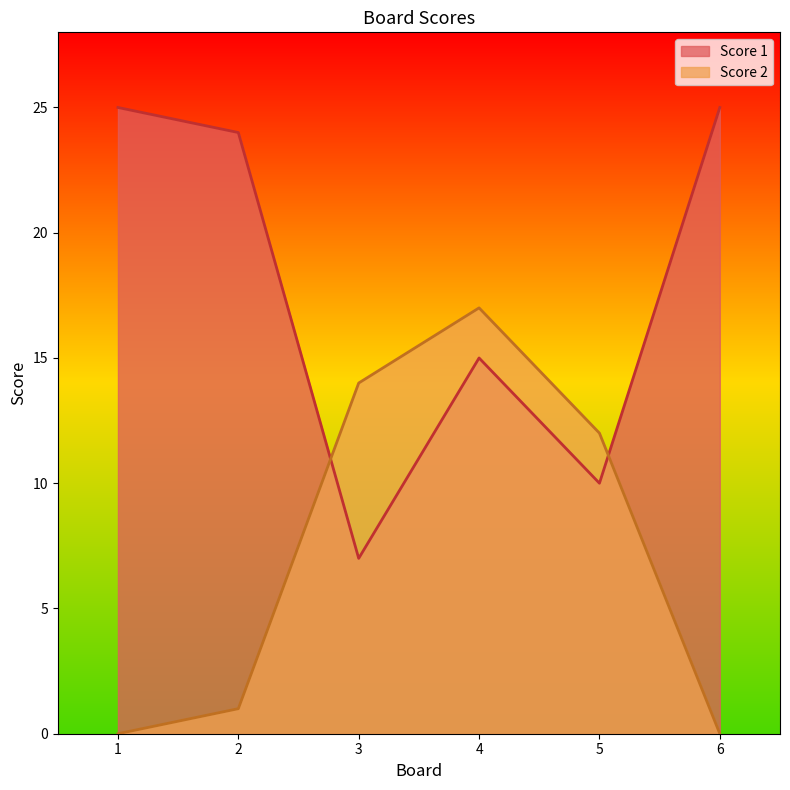

The value of Score 2 at 5 is 19. True or false?

False